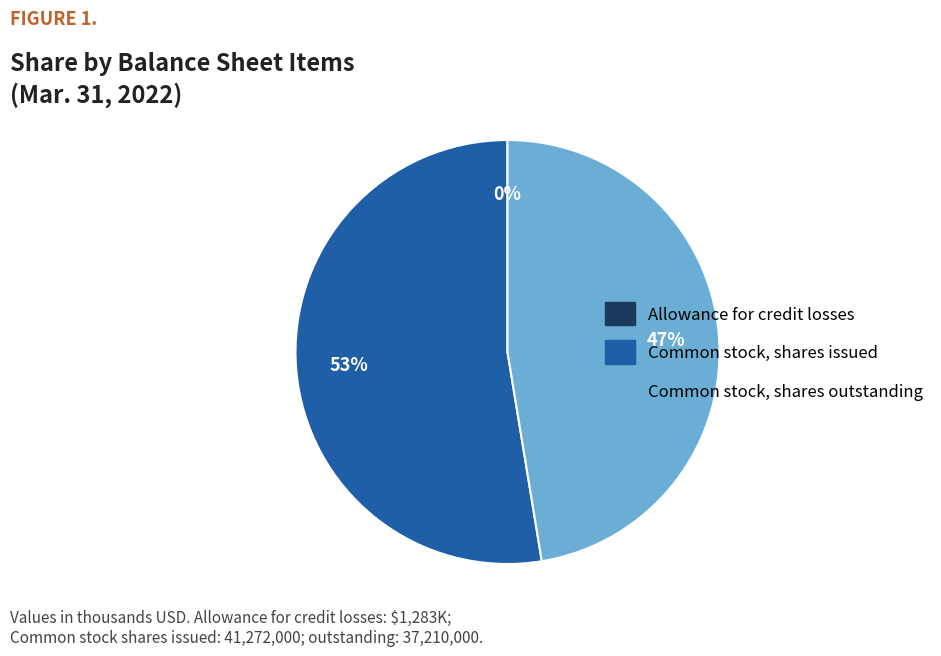

Which category has the biggest portion of the pie?

Common stock, shares issued